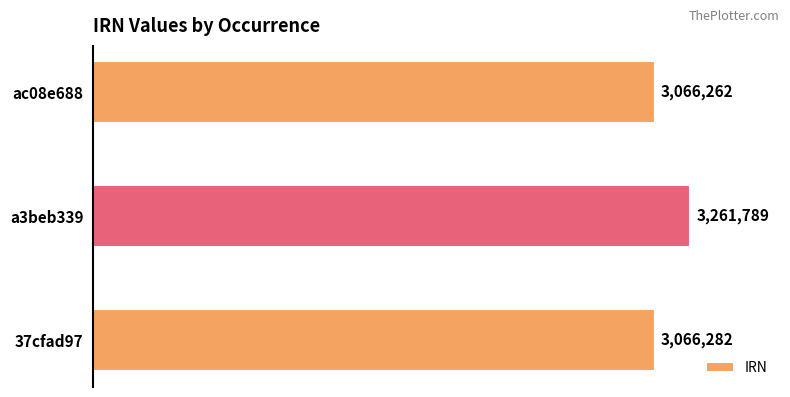

Does the chart contain any negative values?

No